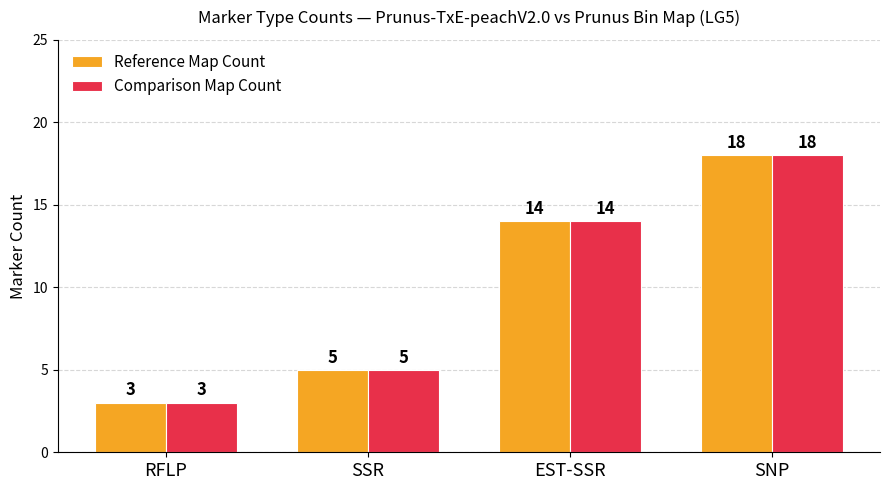

What are all the series names shown in the legend?

Reference Map Count, Comparison Map Count